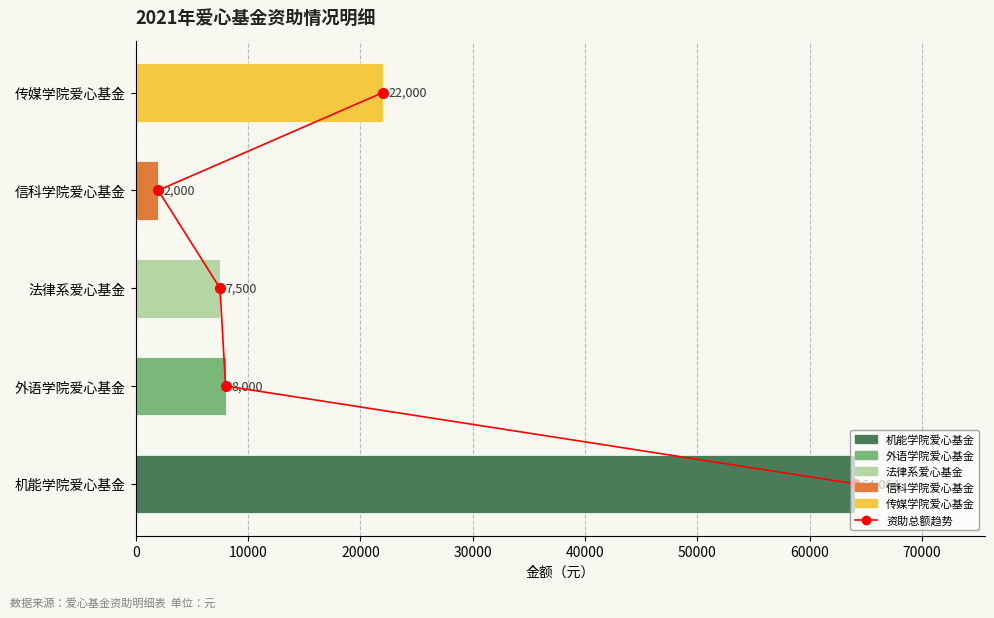

Are the bars grouped side by side (vs. stacked)?

No